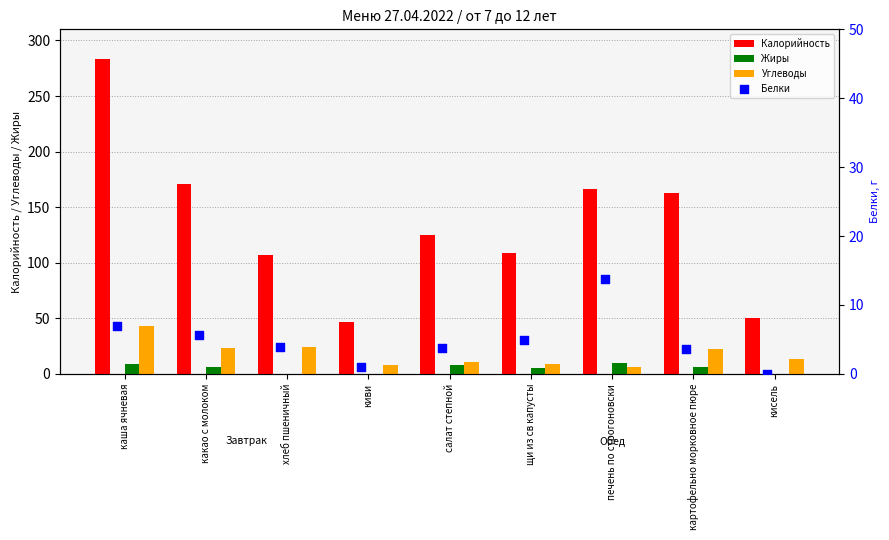

Which series has the largest total across all categories?

Калорийность